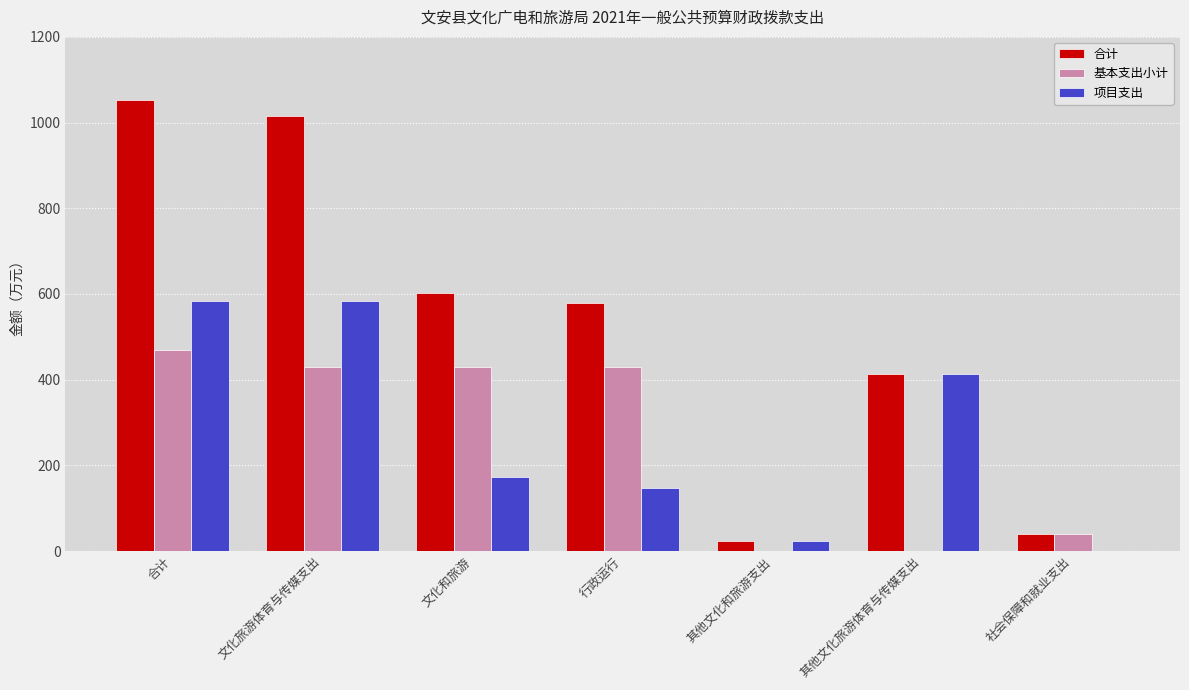

Which series has the largest total across all categories?

合计